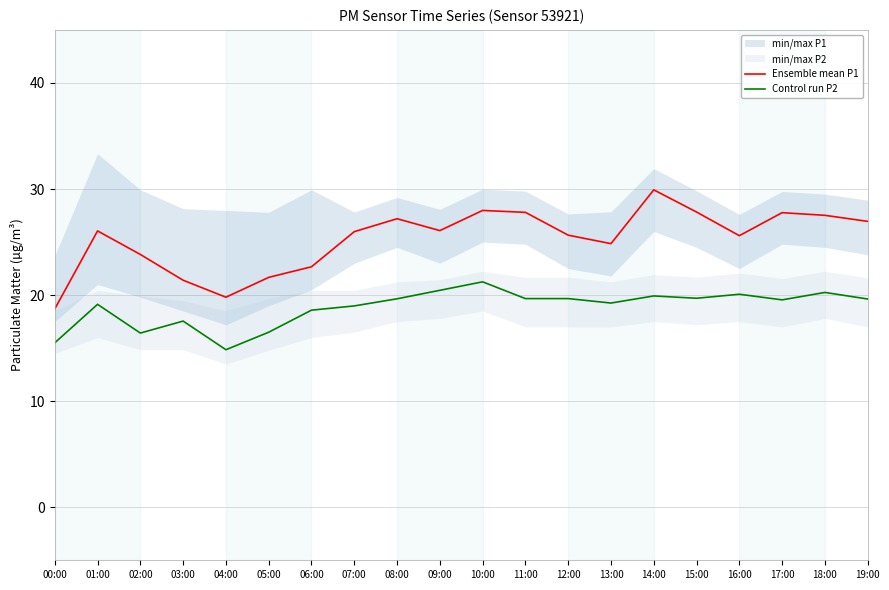

Reading right to left, extract all data points from this chart.

Ensemble mean P1: 26.9	27.5	27.8	25.6	27.8	29.9	24.9	25.6	27.8	28.0	26.1	27.2	26.0	22.7	21.7	19.8	21.4	23.8	26.1	18.7
Control run P2: 19.6	20.2	19.6	20.1	19.7	19.9	19.2	19.7	19.7	21.2	20.4	19.6	19.0	18.6	16.5	14.8	17.6	16.4	19.1	15.5